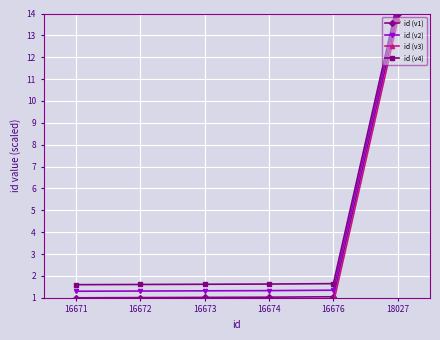

What value does the id (v4) series have at 16671?

1.6